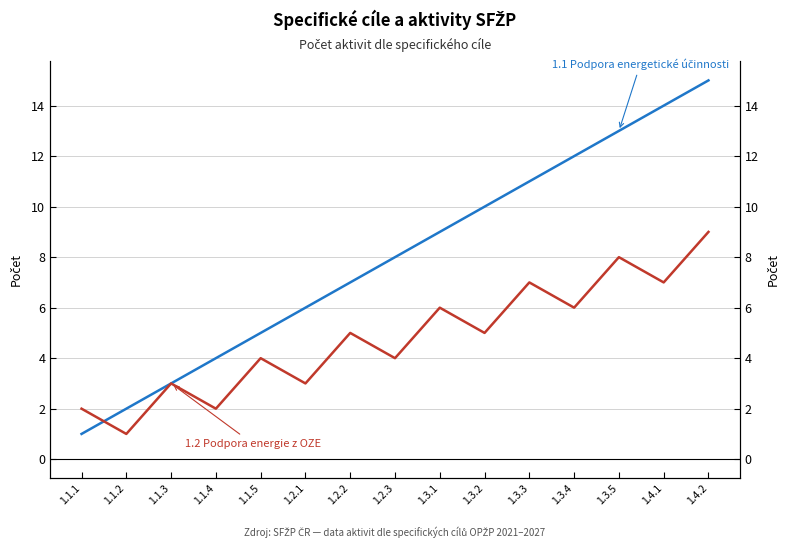

What value does the 1.1 Podpora energetické účinnosti series have at 1.4.1?

14